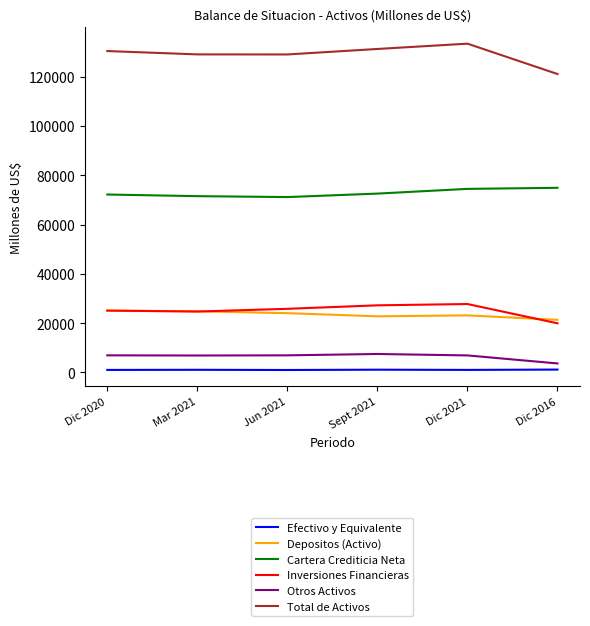

True or false: Cartera Crediticia Neta and Efectivo y Equivalente cross at least once.

False